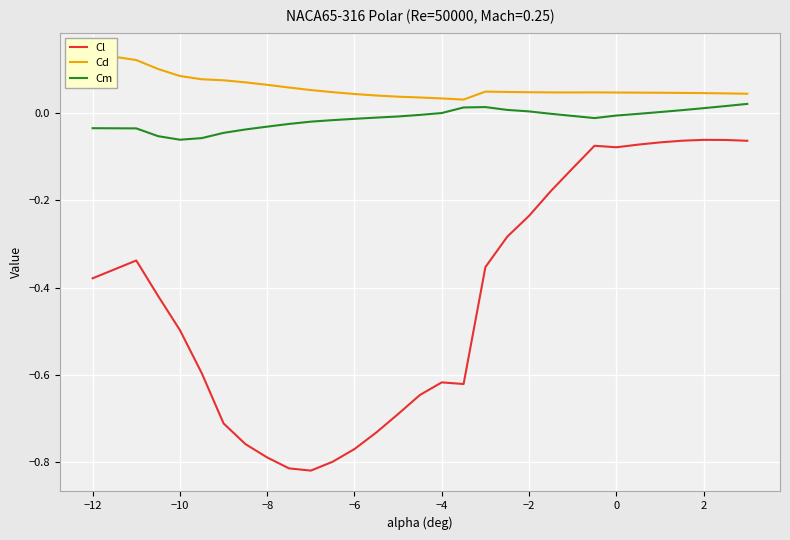

True or false: Cl and Cm cross at least once.

False